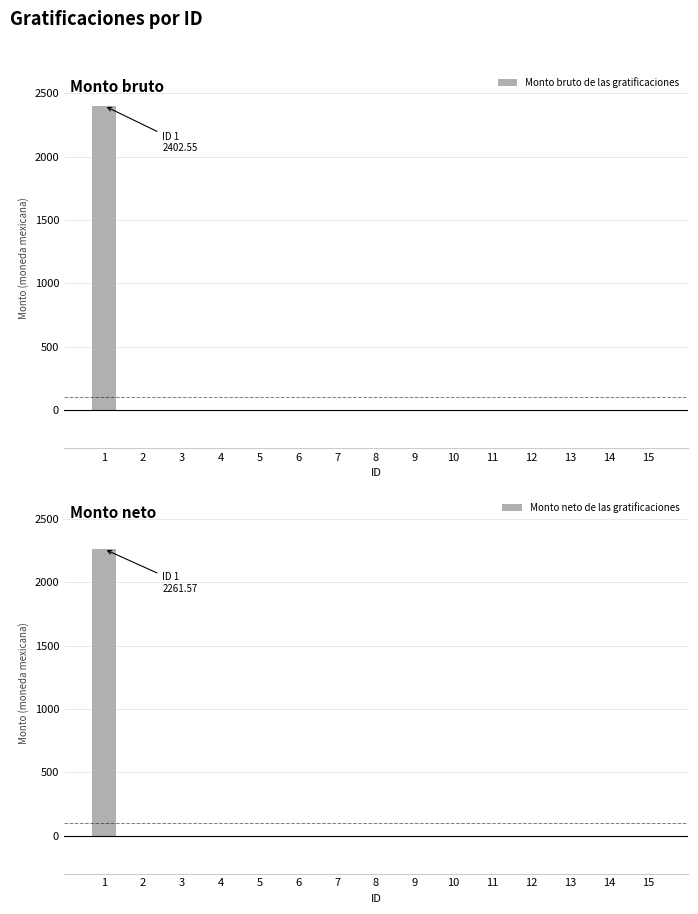

Reading left to right, transcribe all the data shown in this chart.

Monto bruto de las gratificaciones: 1=2402.6	2=0.0	3=0.0	4=0.0	5=0.0	6=0.0	7=0.0	8=0.0	9=0.0	10=0.0	11=0.0	12=0.0	13=0.0	14=0.0	15=0.0
Monto neto de las gratificaciones: 1=2261.6	2=0.0	3=0.0	4=0.0	5=0.0	6=0.0	7=0.0	8=0.0	9=0.0	10=0.0	11=0.0	12=0.0	13=0.0	14=0.0	15=0.0